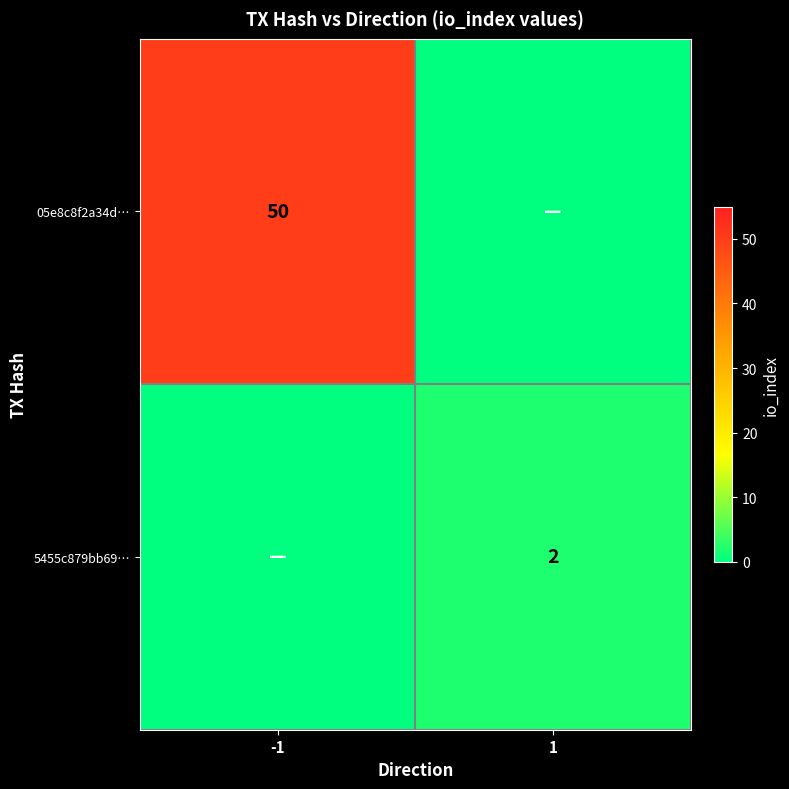

At how many categories does at least one series exceed 6?

1